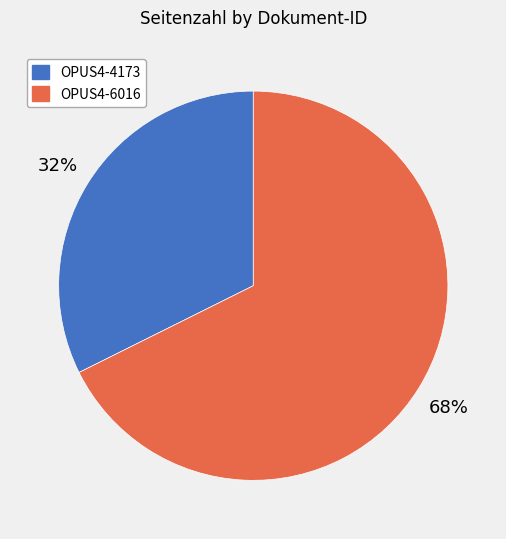

Is it true that OPUS4-4173 is 32% of the pie?

True